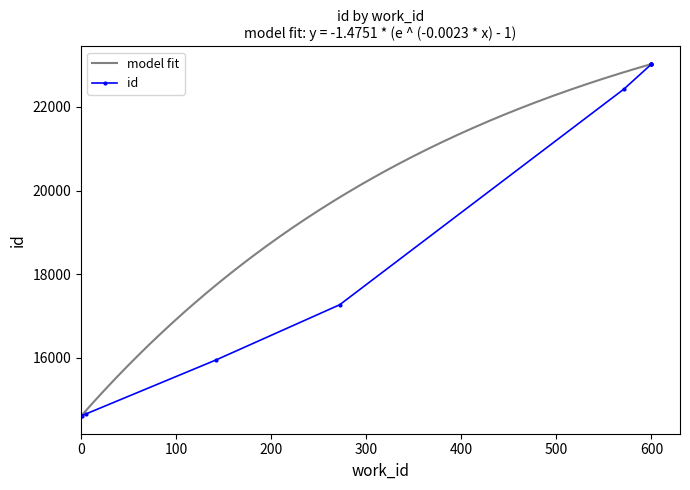

What is the lowest value of the model fit series?

14598.0